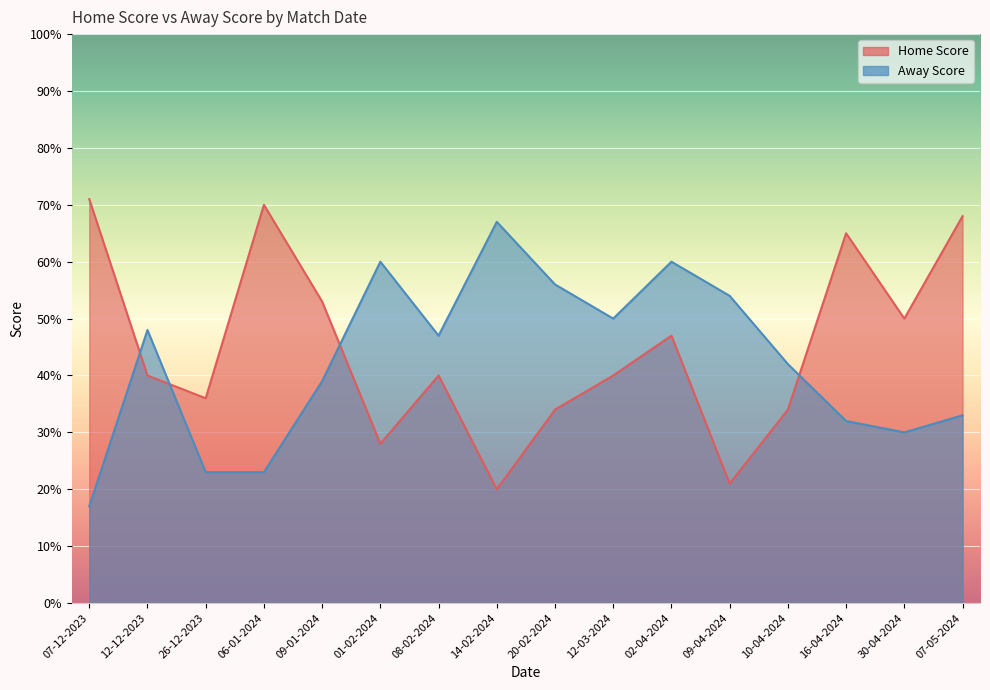

Between which two adjacent categories do Away Score and Home Score first intersect?

07-12-2023 and 12-12-2023